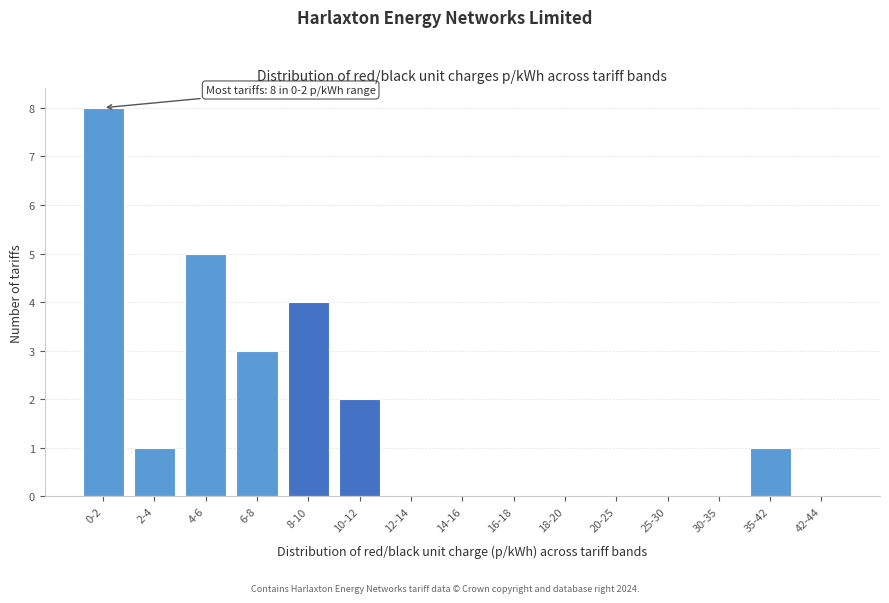

Reading left to right, transcribe all the data shown in this chart.

0-2=8	2-4=1	4-6=5	6-8=3	8-10=4	10-12=2	12-14=0	14-16=0	16-18=0	18-20=0	20-25=0	25-30=0	30-35=0	35-42=1	42-44=0